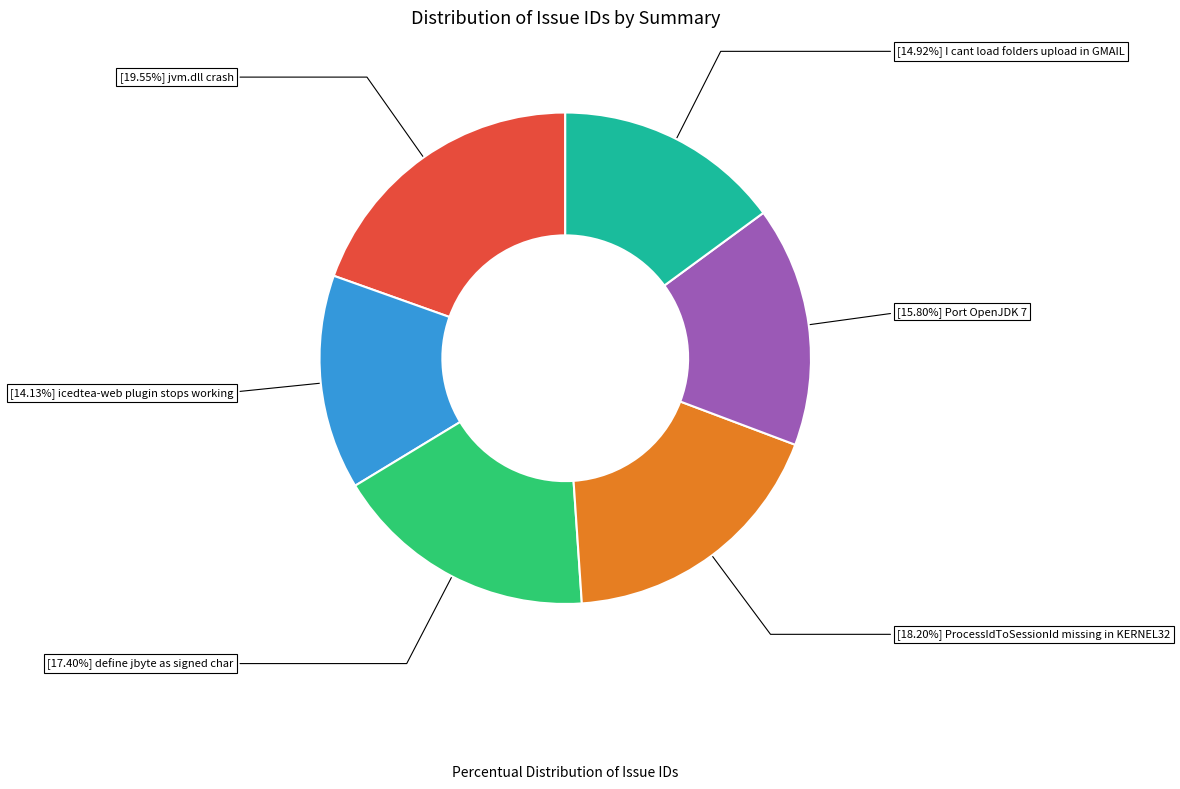

Is there any slice that represents more than half of the pie?

No